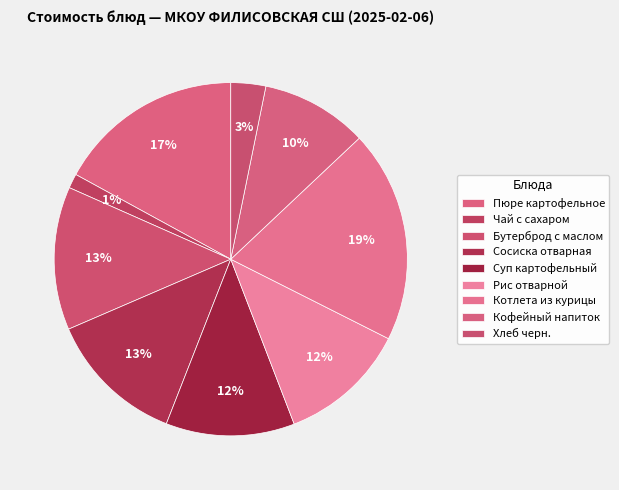

What percentage is the Котлета из курицы slice, to the nearest percent?

19%